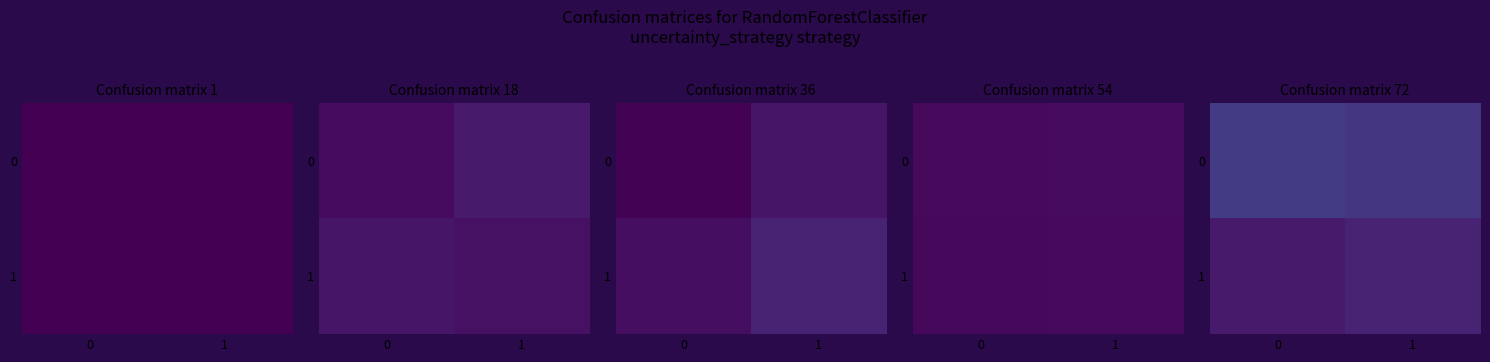

What is the total value across all series at 1?

0.3